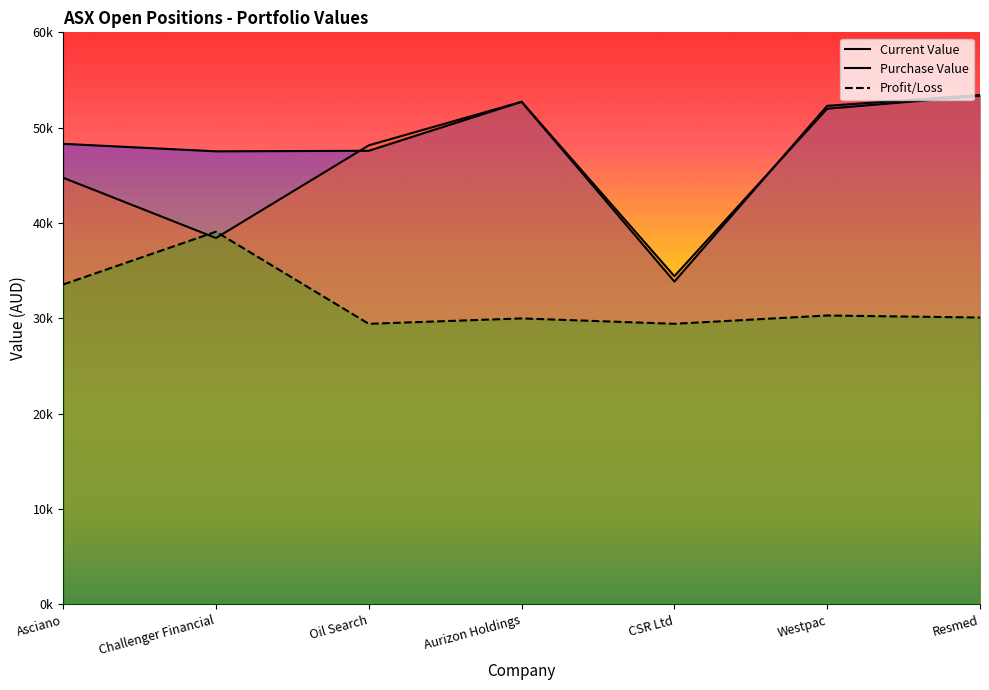

True or false: Current Value and Purchase Value intersect in this chart.

True